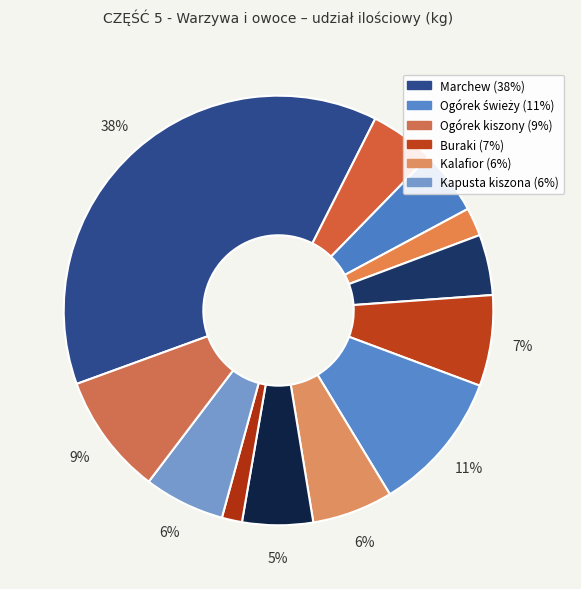

How many segments does this pie chart have?

12